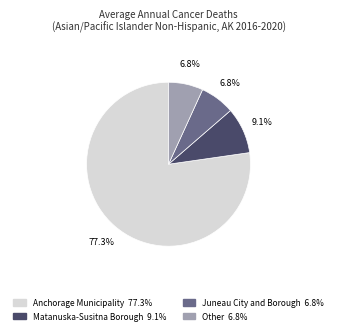

Combined, what portion of the pie is Other and Matanuska-Susitna Borough?

15.9%